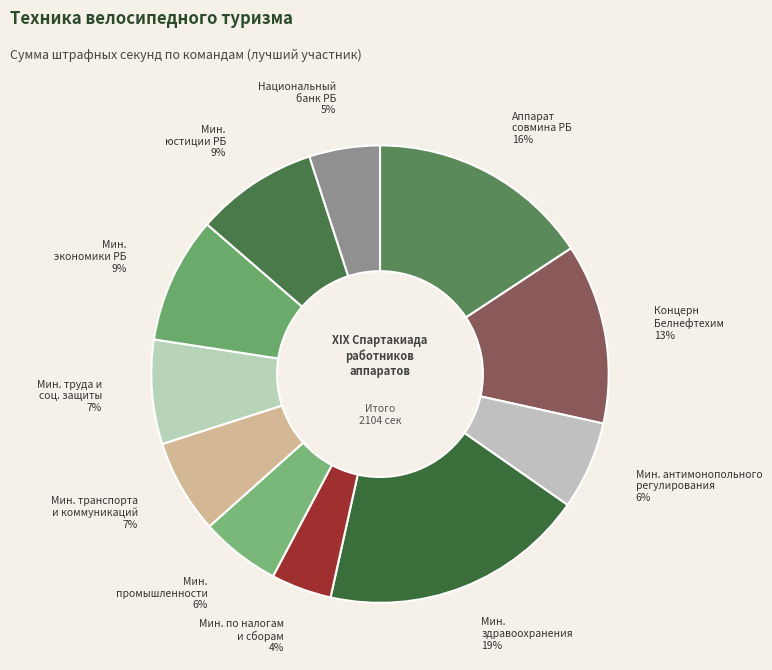

Count the number of slices in the pie.

11